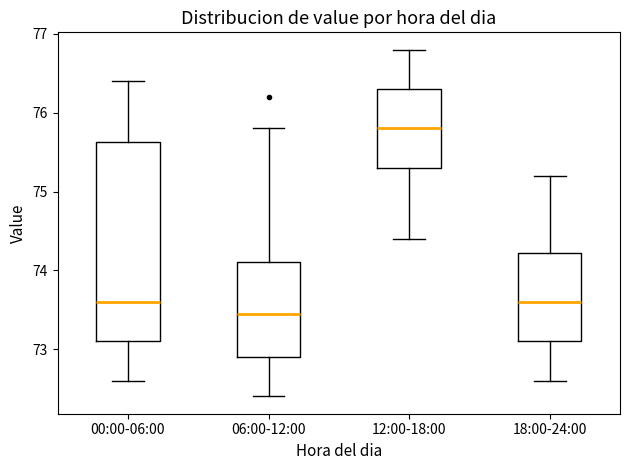

Reading left to right, read every box against the y-axis: the position of its median line, the range the box covers, and the ends of its whiskers. The values are not printed on the chart, so give them approximately, as read against the axis.

00:00-06:00: median 73.6, box 73.1 to 75.6, whiskers 72.6 to 76.4
06:00-12:00: median 73.5, box 72.9 to 74.1, whiskers 72.4 to 75.8
12:00-18:00: median 75.8, box 75.3 to 76.3, whiskers 74.4 to 76.8
18:00-24:00: median 73.6, box 73.1 to 74.2, whiskers 72.6 to 75.2